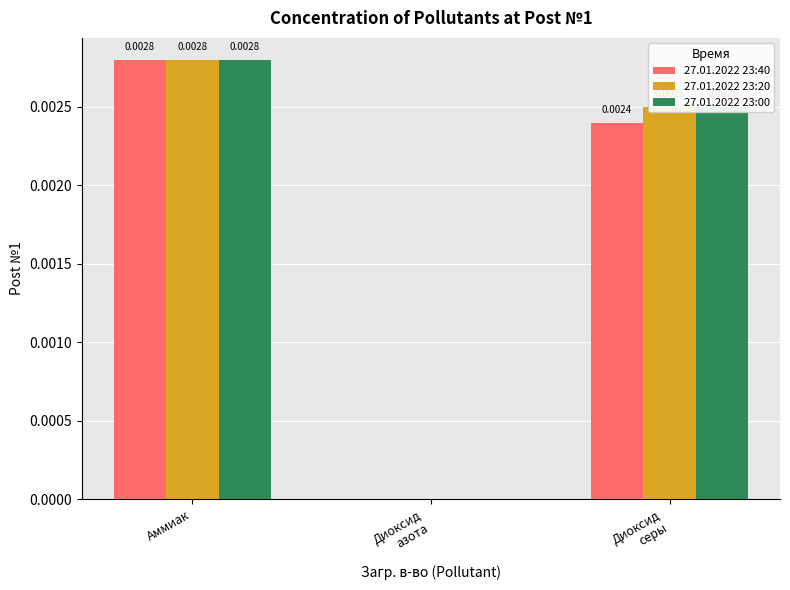

At which category is the sum across all series the highest?

Аммиак